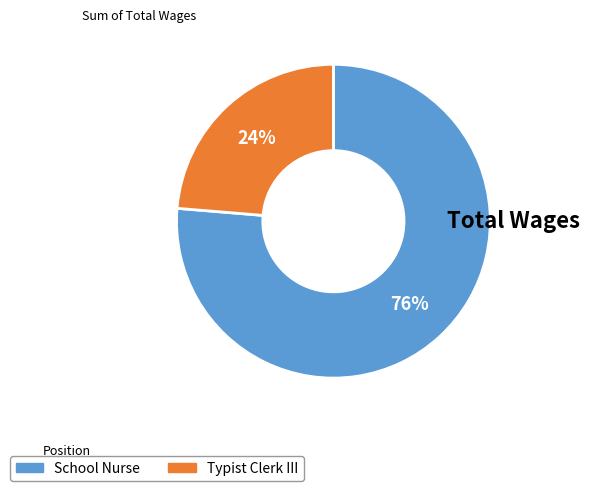

Combined, do Typist Clerk III and School Nurse account for over 50%?

Yes